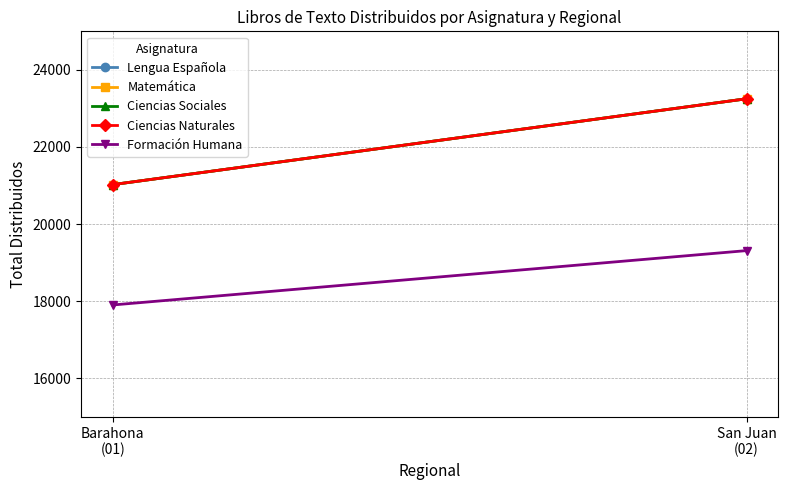

What are all the series names shown in the legend?

Lengua Española, Matemática, Ciencias Sociales, Ciencias Naturales, Formación Humana